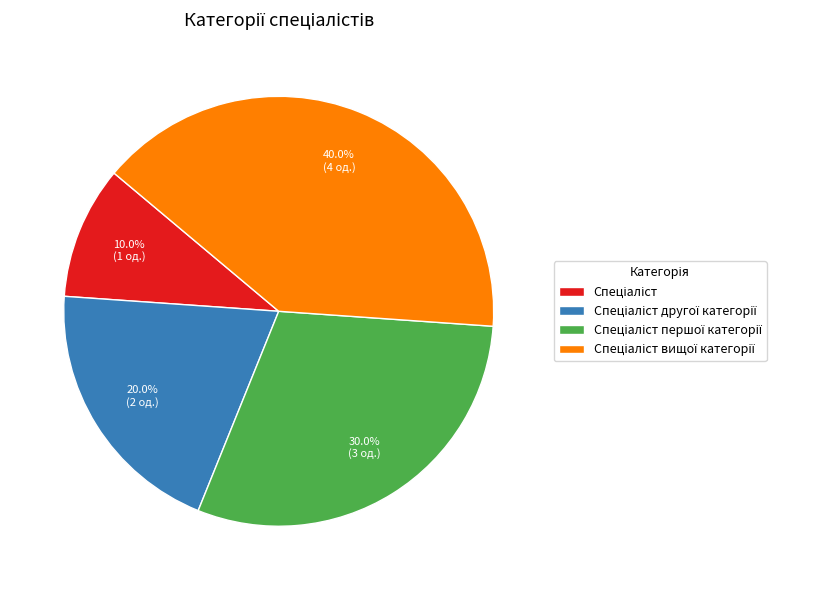

How many segments does this pie chart have?

4